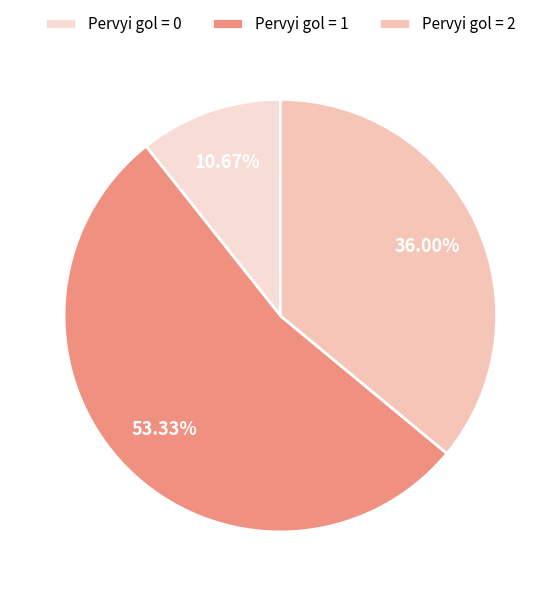

To the nearest percent, what is the average slice percentage?

33%